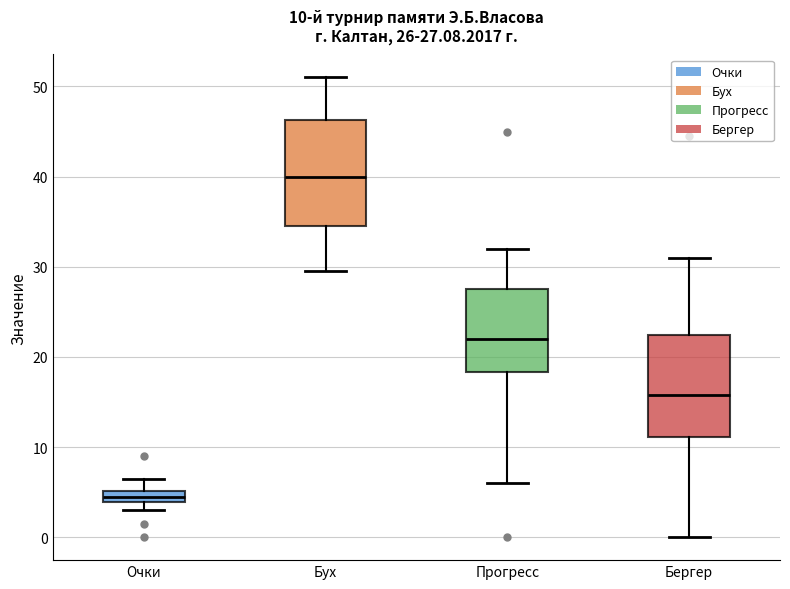

Which box's median line is the highest?

Бух